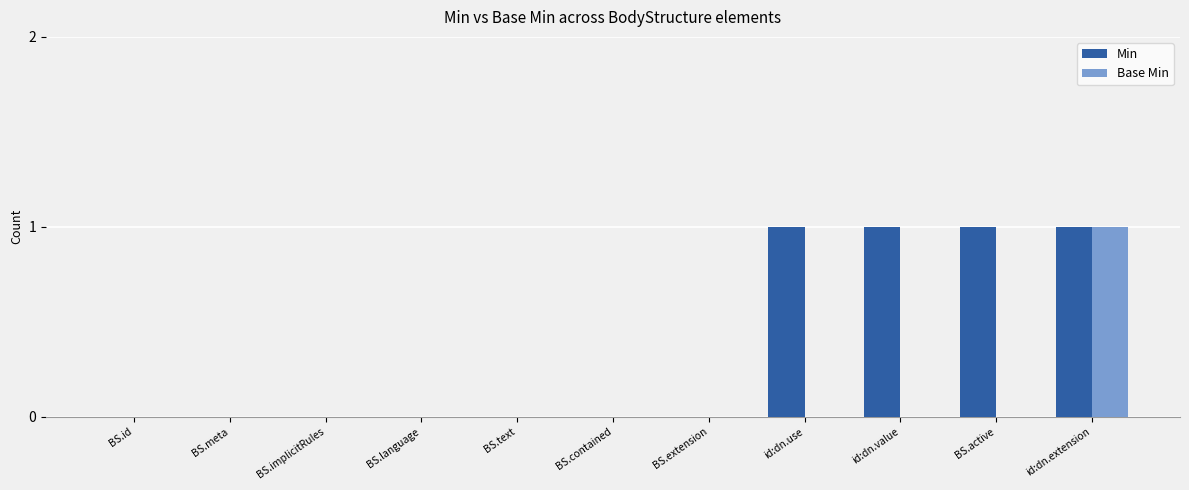

What is the total value across all series at id:dn.value?

1